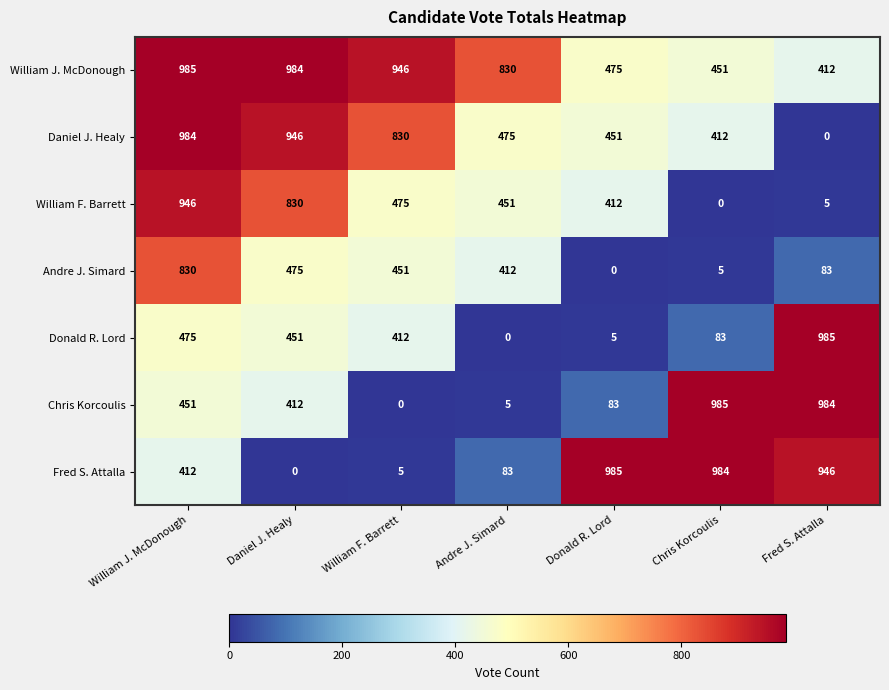

What is the greatest value displayed?

985